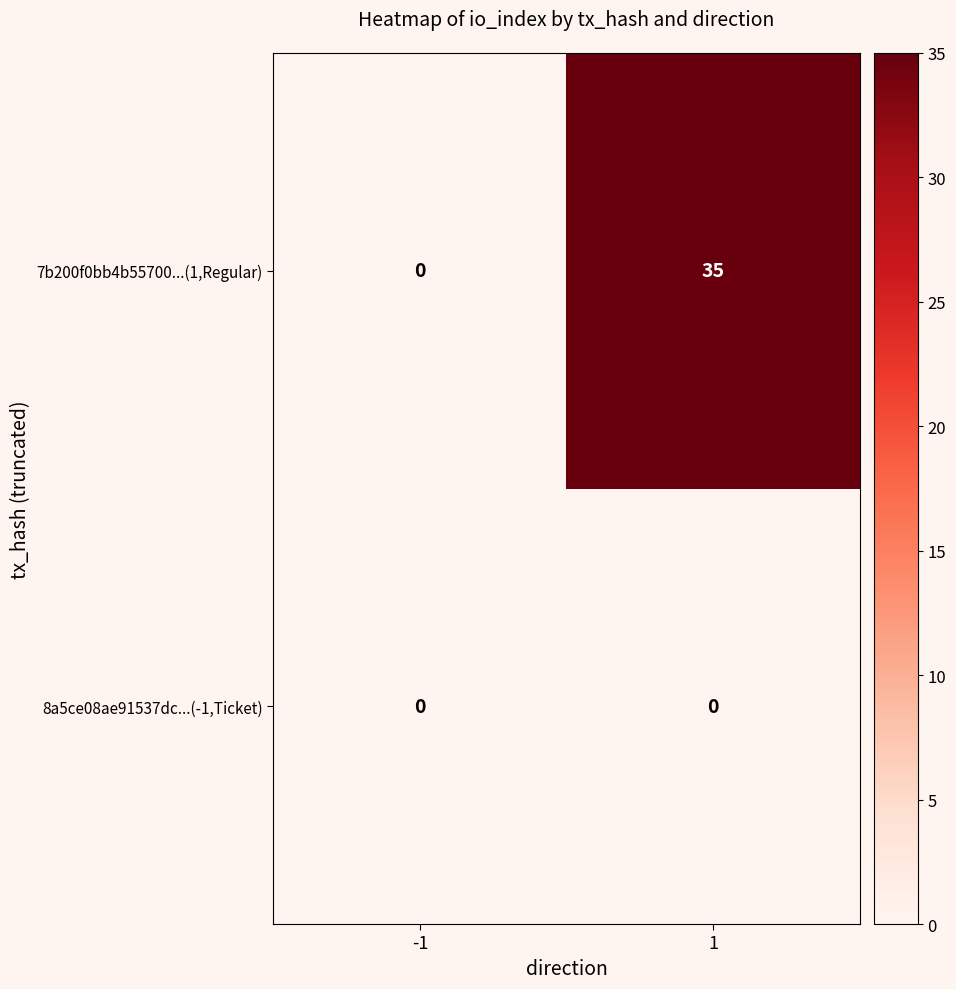

What is the sum of all 7b200f0bb4b55700...(1,Regular) values?

35